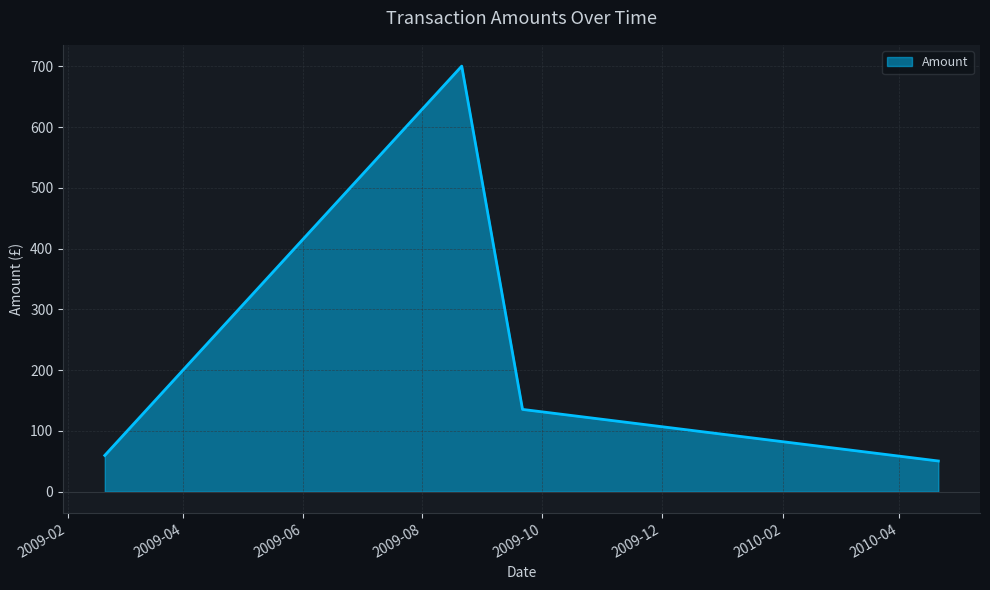

Reading left to right, extract all data points from this chart.

59.7	700.4	135.4	50.5	50.5